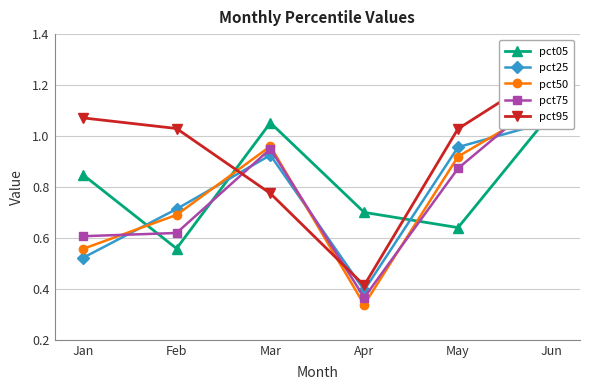

At which label does pct50 reach its peak?

Jun